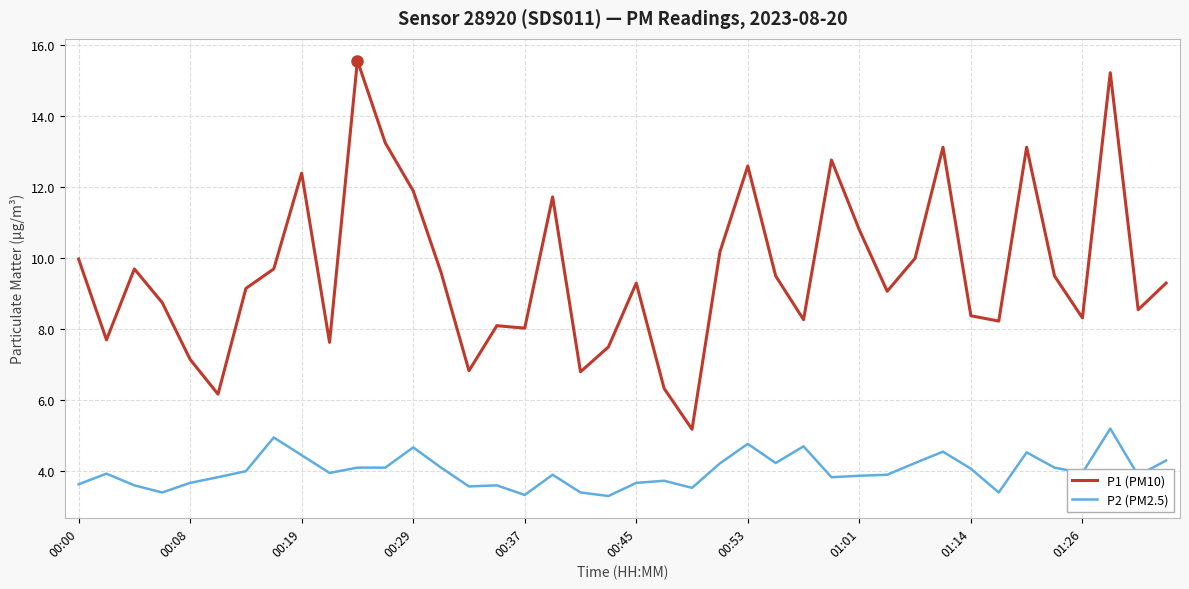

Which series has the largest range (max minus min)?

P1 (PM10)